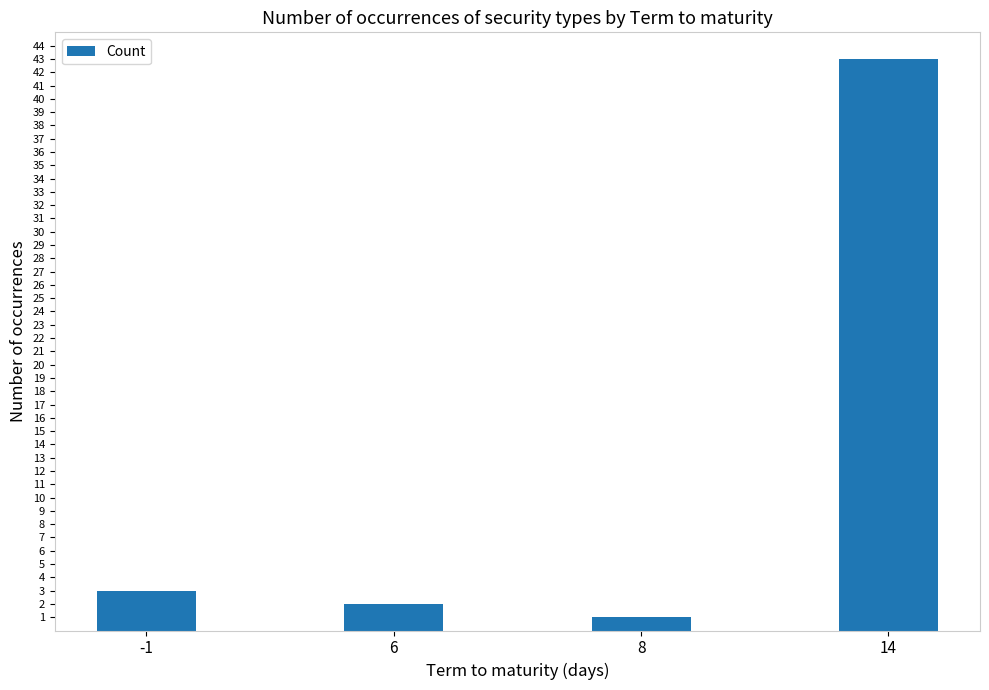

Reading left to right, transcribe all the data shown in this chart.

-1=3	6=2	8=1	14=43